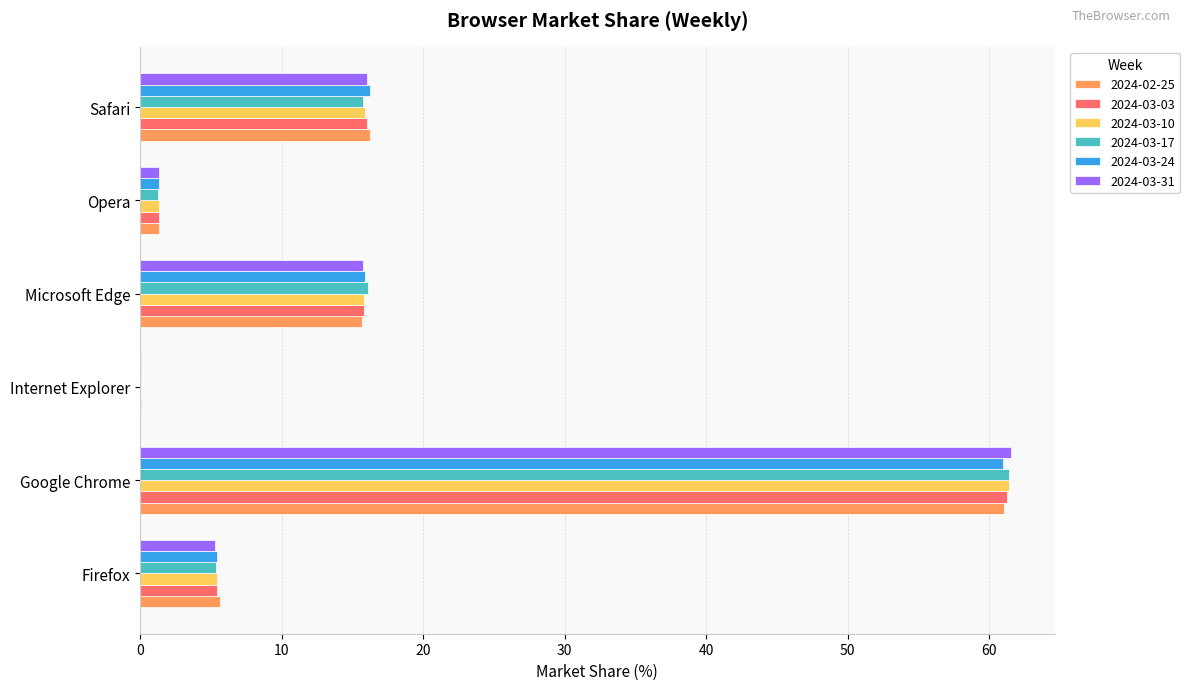

True or false: 2024-03-31 has a value of 61.5 at Google Chrome.

True